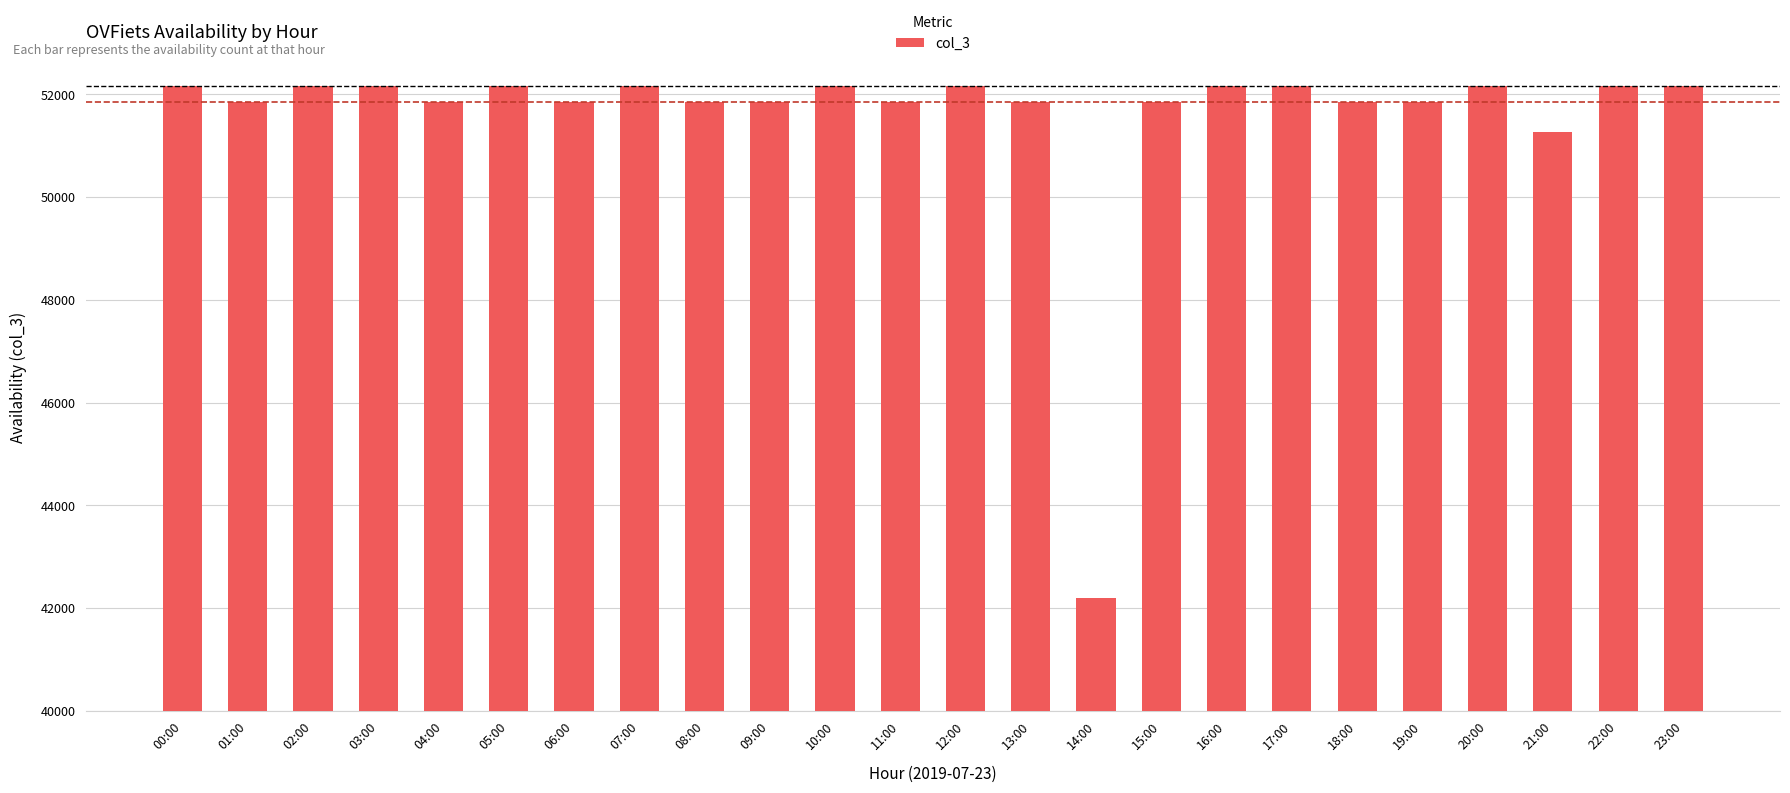

What is the label of the 12th bar from the left?

11:00